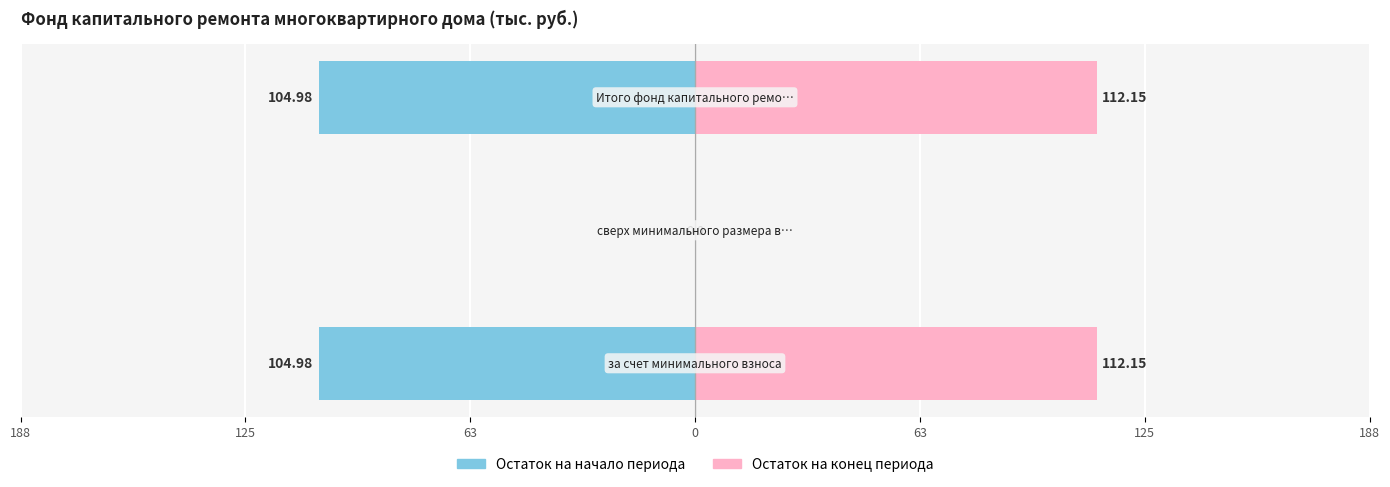

Reading left to right, list all the values displayed in this chart.

Остаток на начало периода: 188=-105.0	125=0.0	63=-105.0
Остаток на конец периода: 188=112.2	125=0.0	63=112.2